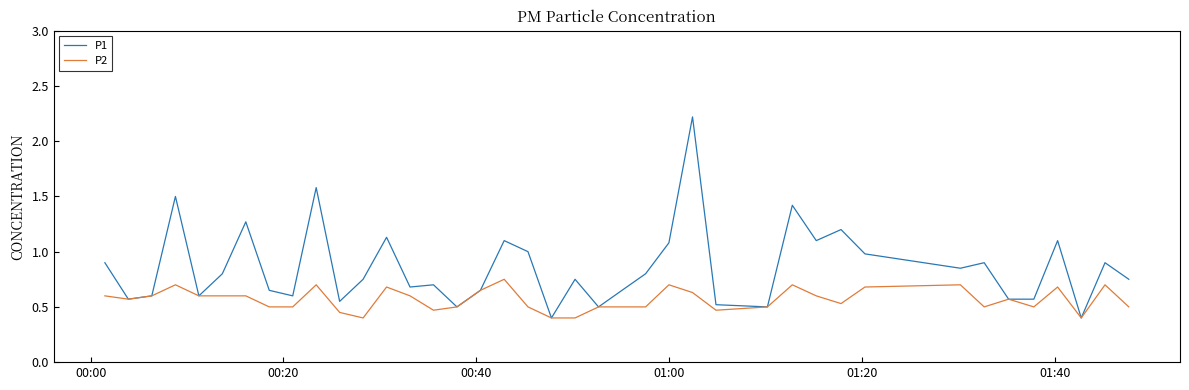

Which series has the largest total across all categories?

P1